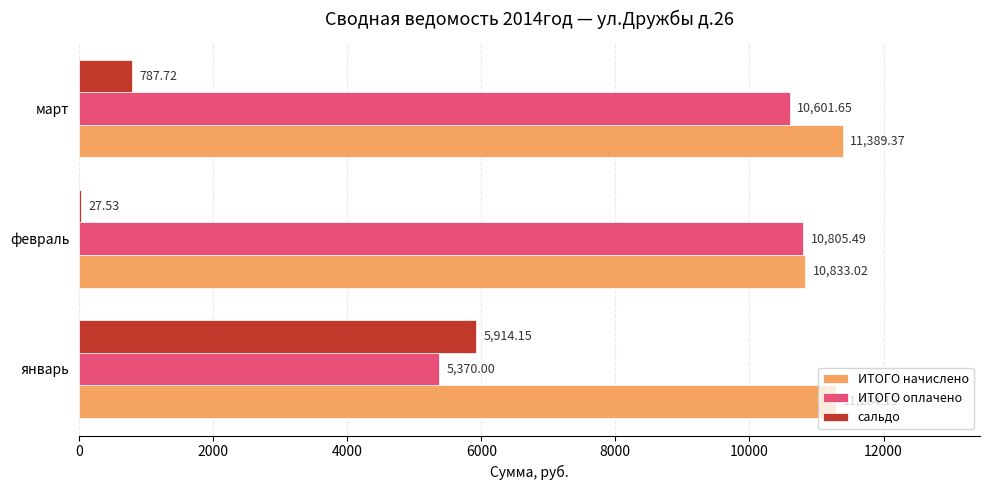

What are all the series names shown in the legend?

ИТОГО начислено, ИТОГО оплачено, сальдо